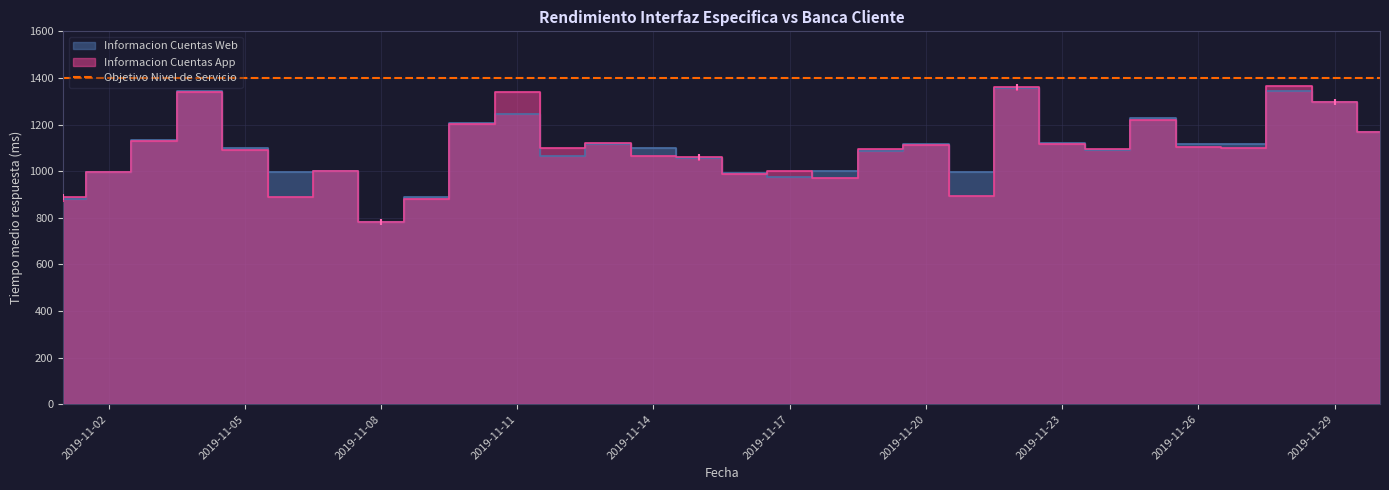

Which series has the widest spread of Y values?

Informacion Cuentas App